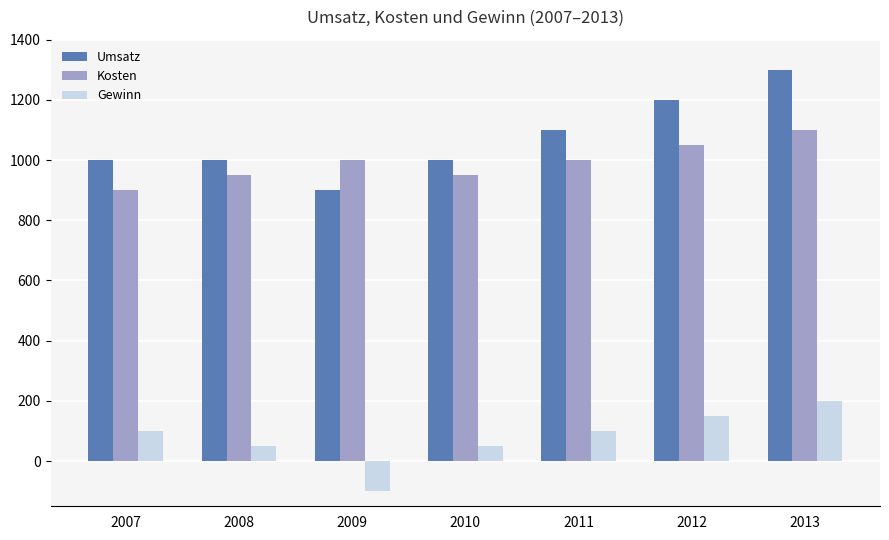

Count the Kosten values in the range 950 to 1050.

5